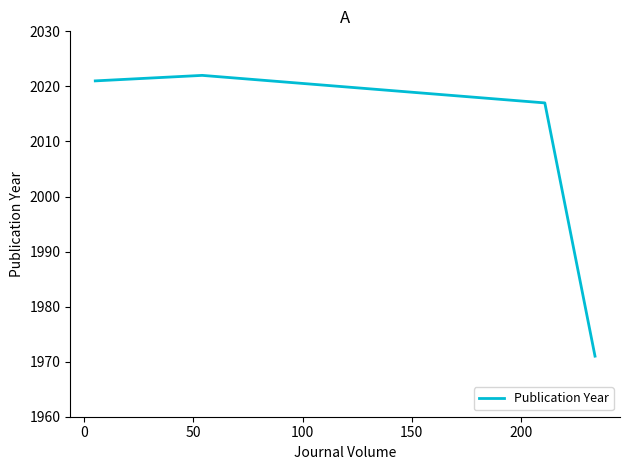

Reading left to right, what are all the values shown in this chart?

2021	2022	2017	1971